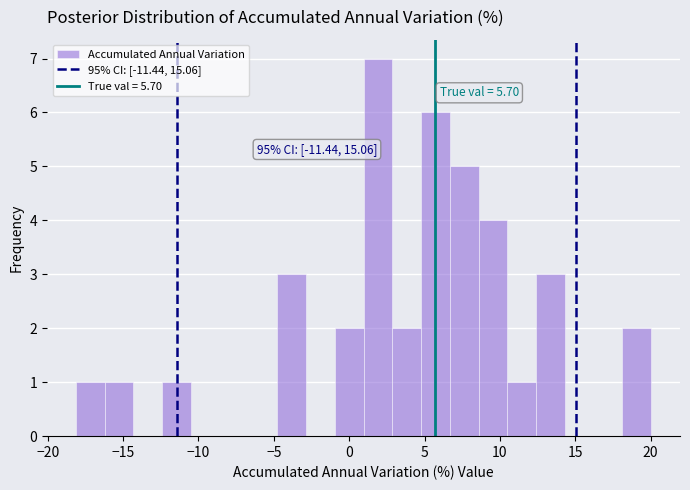

Around what value on the x-axis is the tallest bar? Give the approximate position of its centre, as read against the axis.

2.0